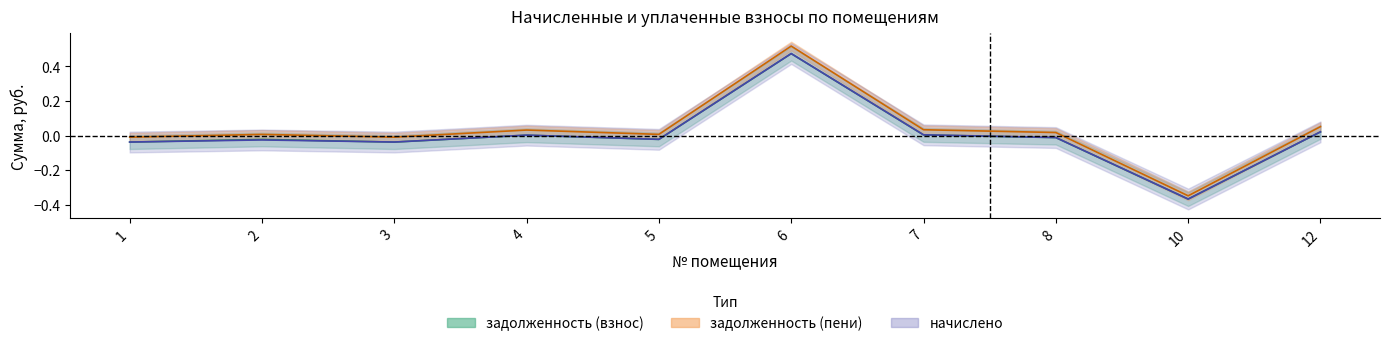

Is it true that задолженность (взнос) equals -0.0 at 3?

True